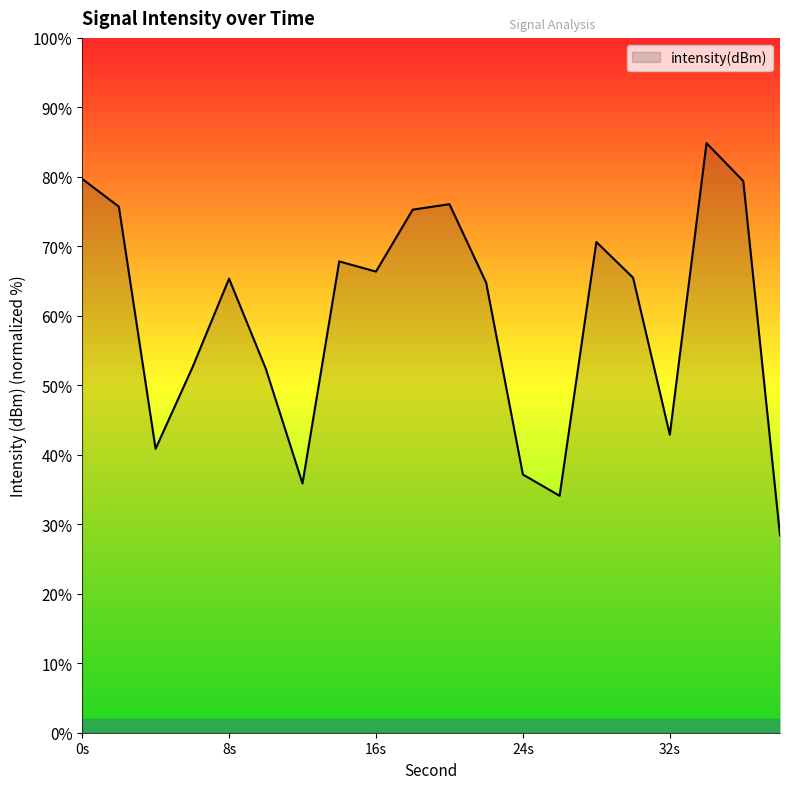

Does the chart have visible grid lines?

No